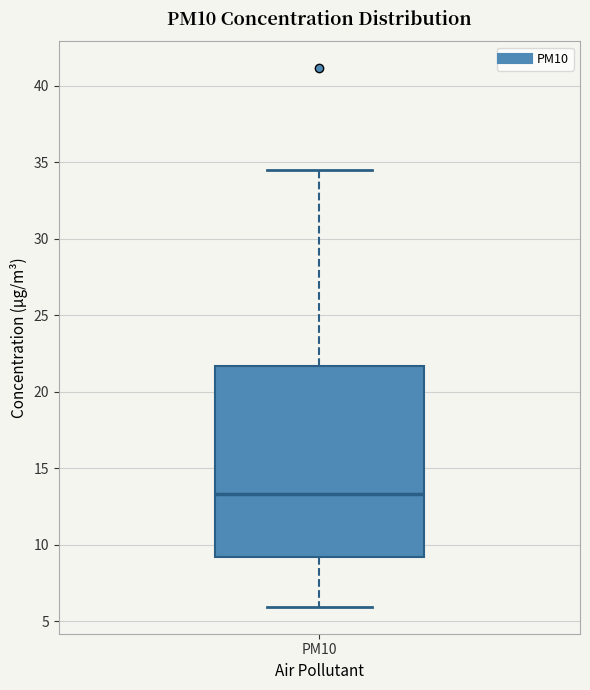

Read this box plot against the y-axis: the position of the median line, the range covered by the box, and the ends of both whiskers. The values are not printed on the chart, so give them approximately, as read against the axis.

median 13.5, box 9.0 to 21.5, whiskers 6.0 to 34.5